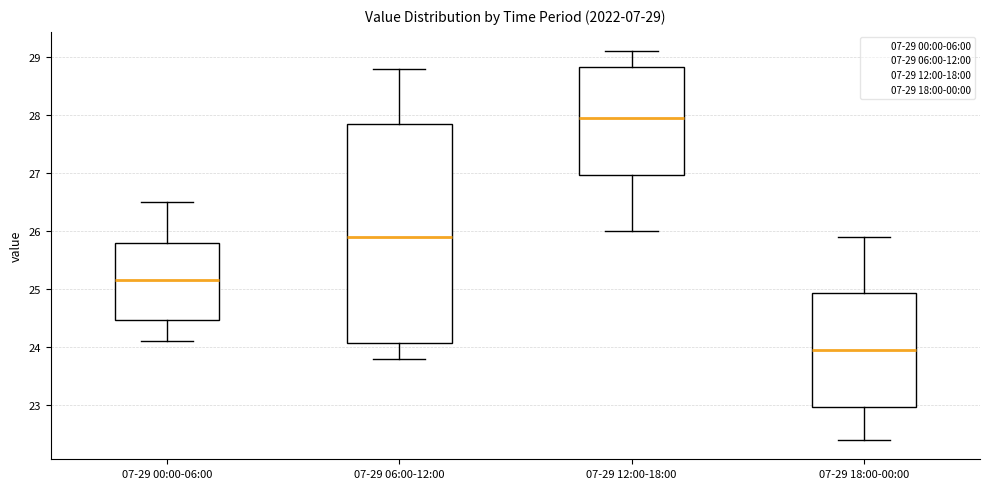

Which box is the tallest, from its lower edge to its upper edge?

07-29 06:00-12:00